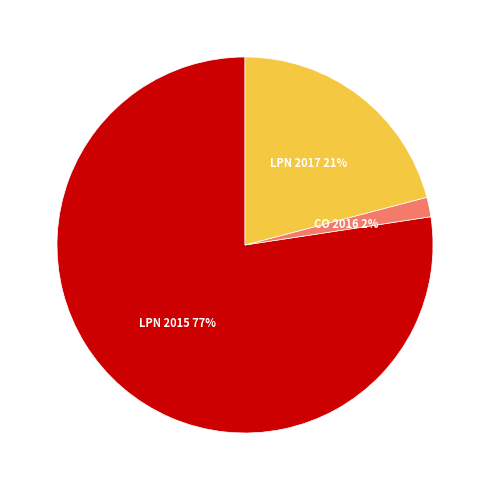

Does any single category account for the majority?

Yes